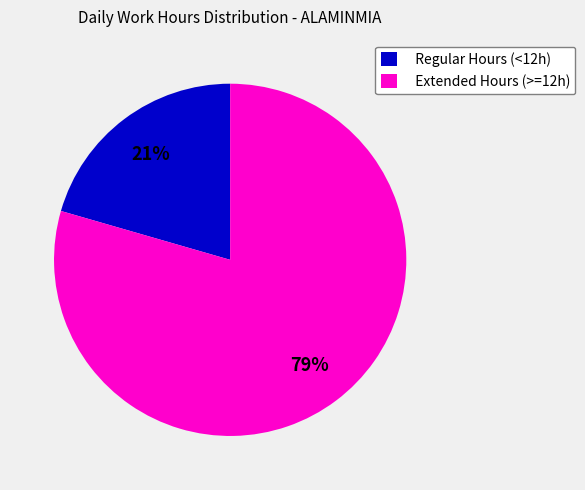

Count the number of slices in the pie.

2